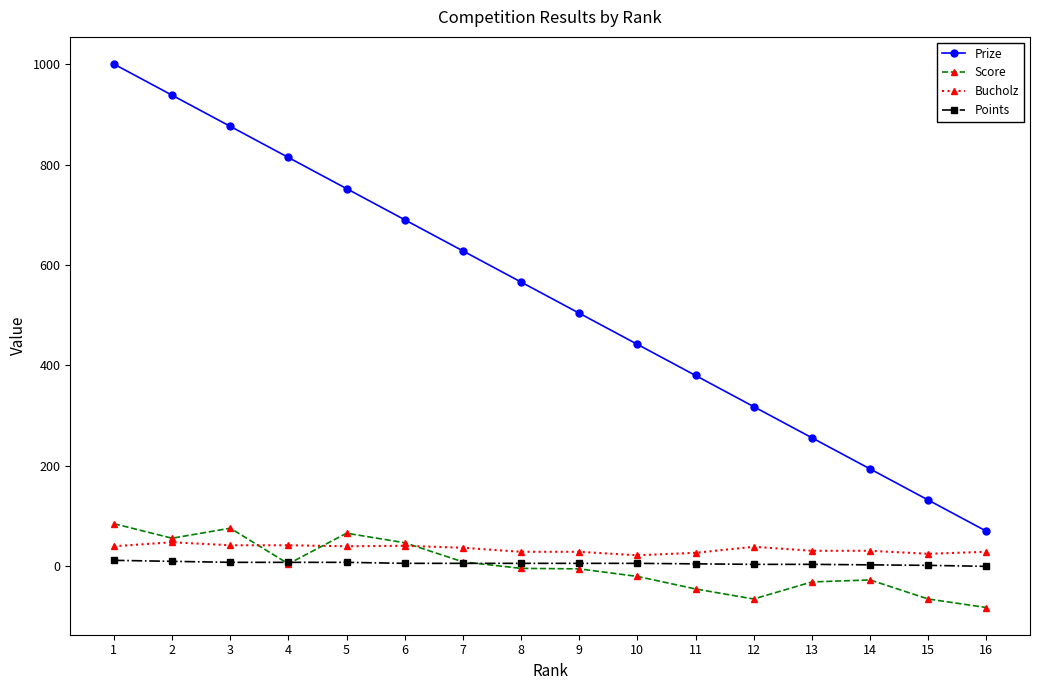

Between 1 and 9, which series saw the biggest shift?

Prize